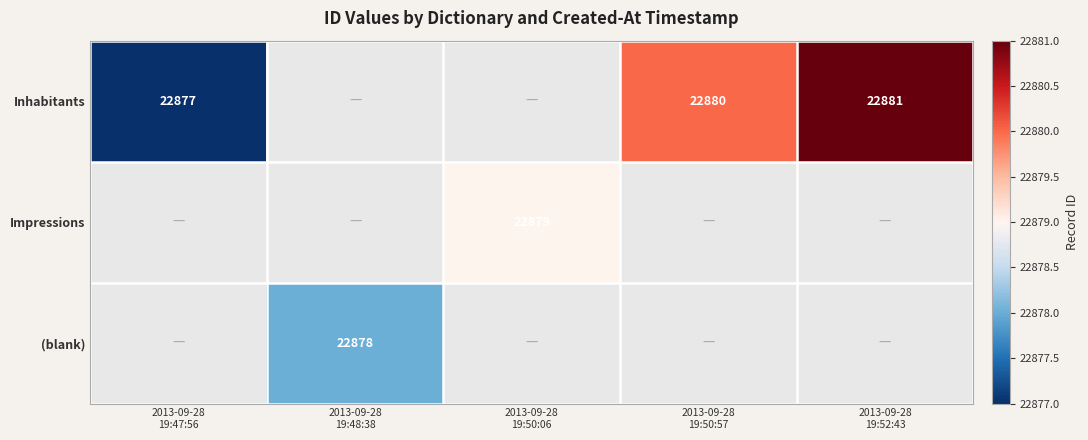

Count the number of categories in the chart.

5